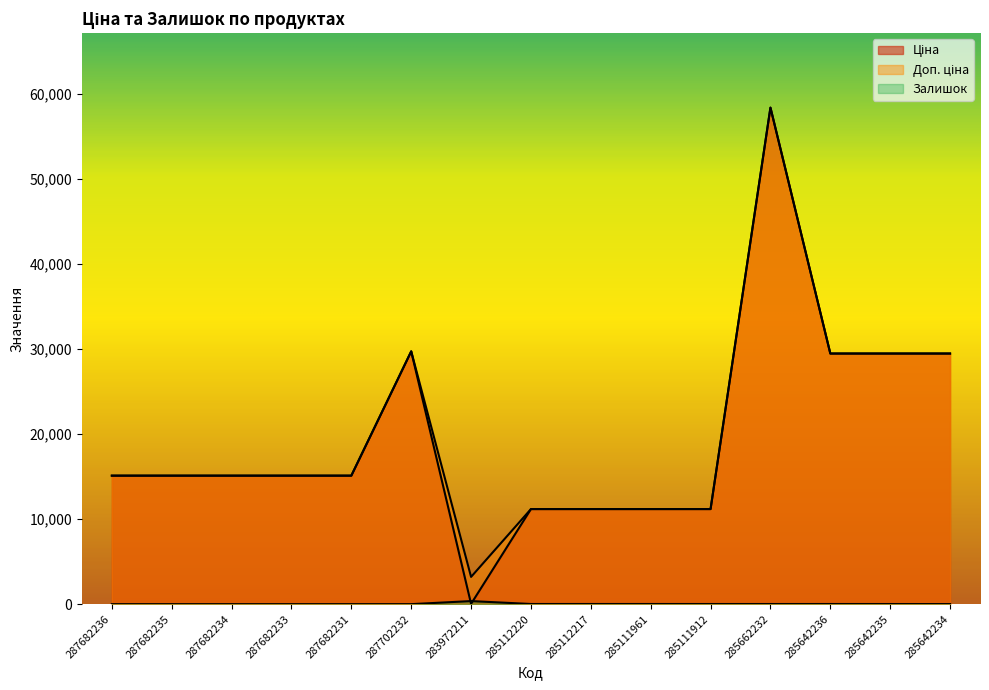

What is the label of the 5th point from the left?

287682231